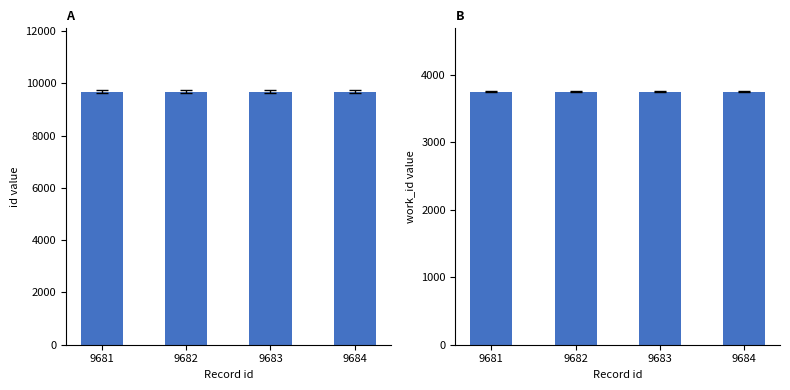

What is the sum of the work_id values at 9683 and 9681?

7505